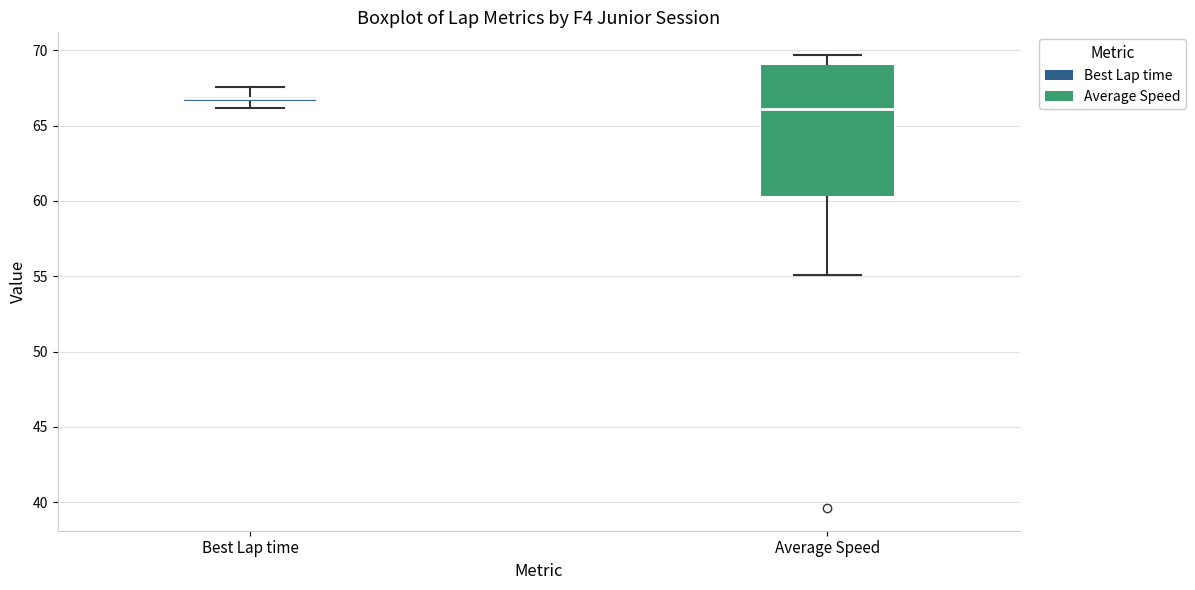

Where does the upper whisker of the box for Average Speed end on the y-axis? The values are not printed on the chart, so give them approximately, as read against the axis.

69.5